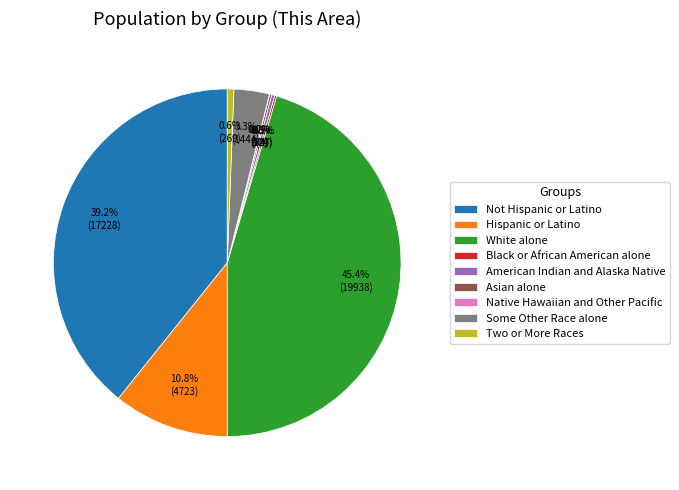

Is there any slice that represents more than half of the pie?

No